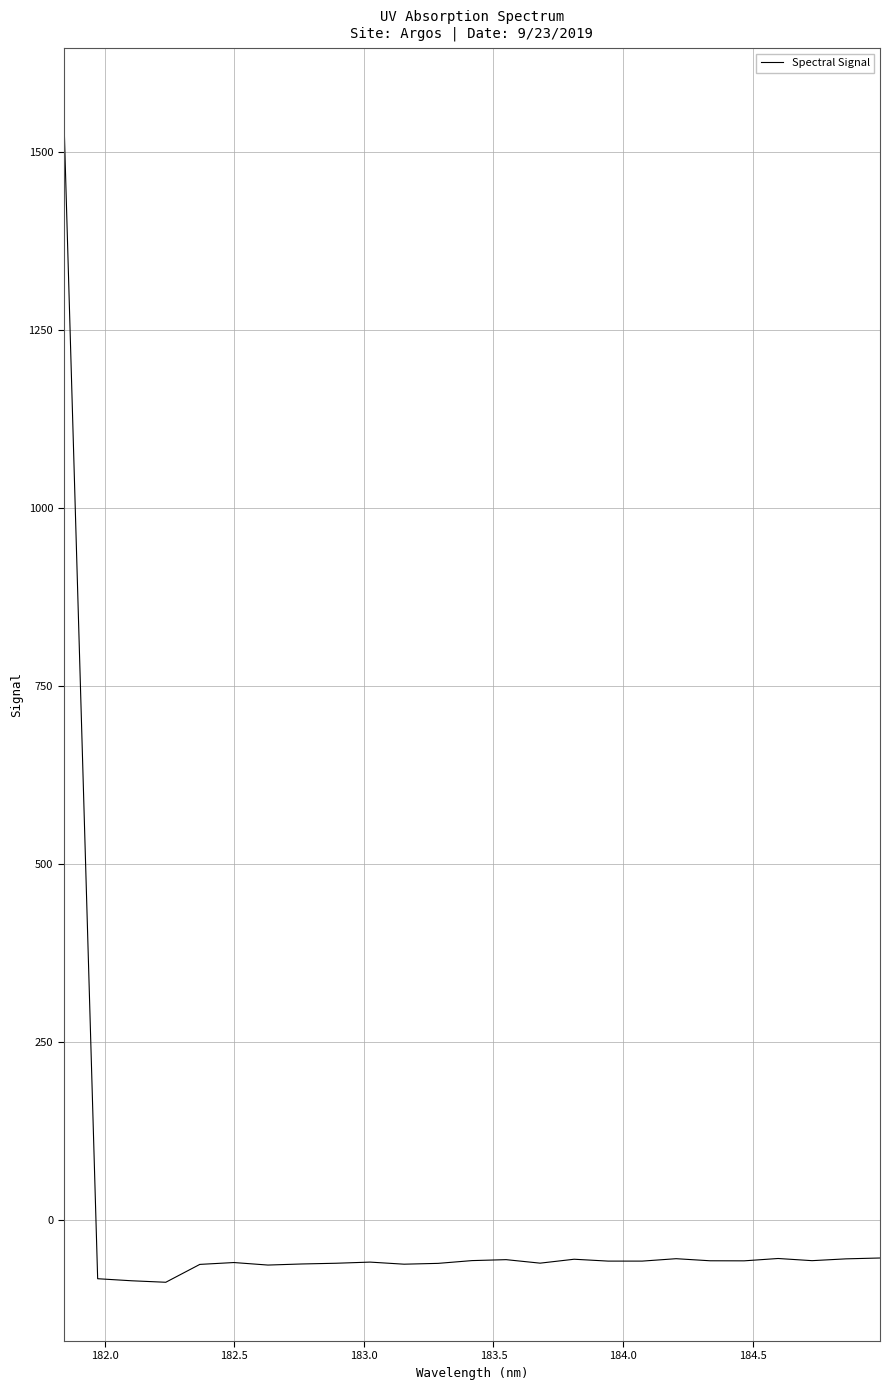

How many categories are shown in the chart?

25